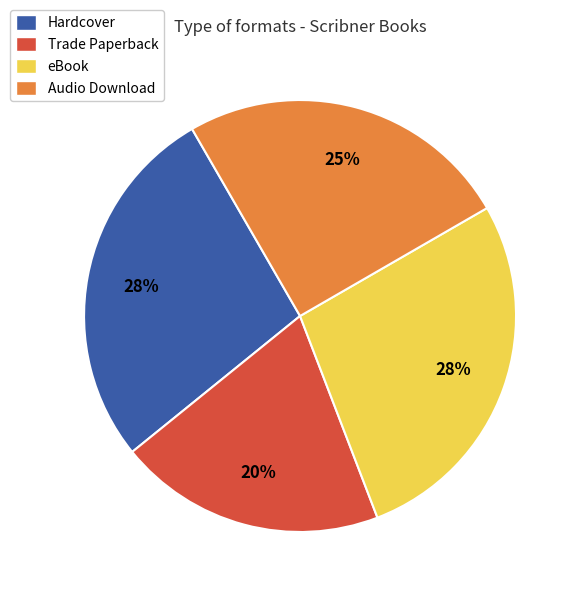

Combined, do Audio Download and Trade Paperback account for over 50%?

No